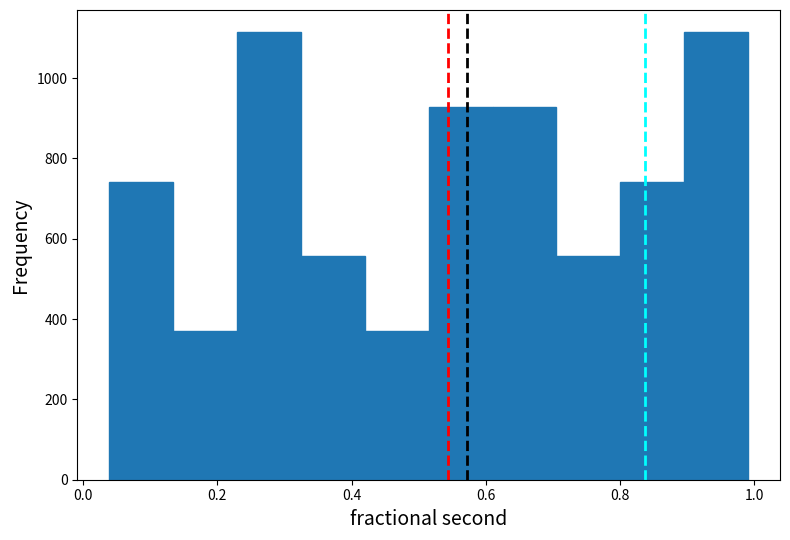

Reading left to right, transcribe this chart: for each bar, give the range it covers on the x-axis and its height. Neither the bar edges nor the heights are printed on the chart, so give them approximately, as read against the axes.

0.04 to 0.14: 740
0.14 to 0.22: 380
0.22 to 0.32: 1120
0.32 to 0.42: 560
0.42 to 0.52: 380
0.52 to 0.62: 920
0.62 to 0.70: 920
0.70 to 0.80: 560
0.80 to 0.90: 740
0.90 to 1.00: 1120